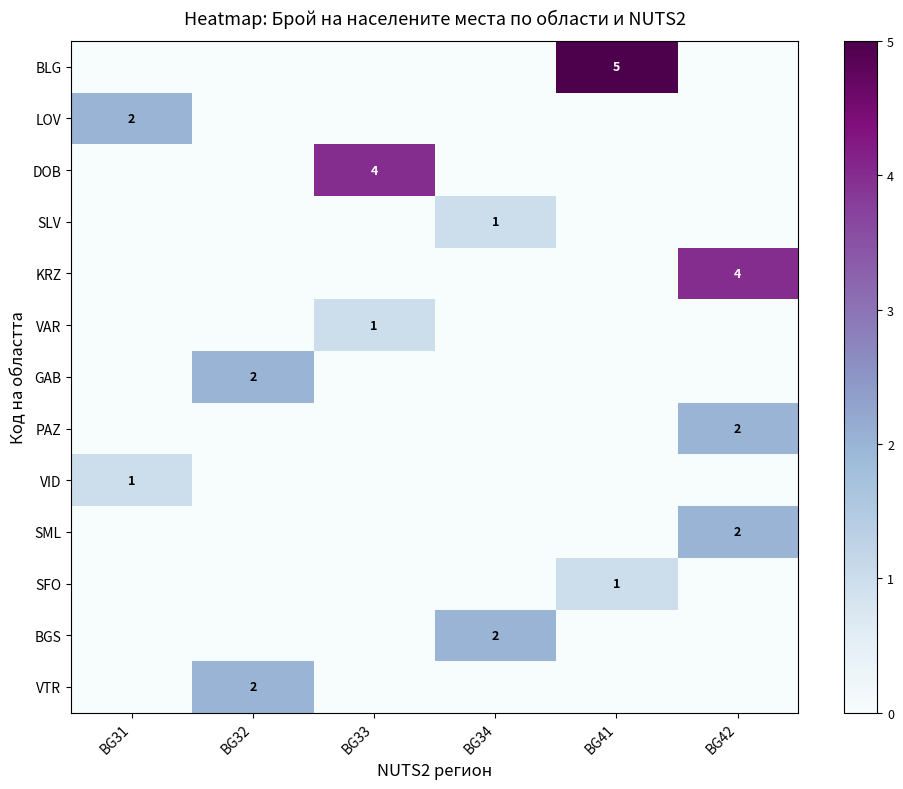

True or false: VID has a value of 2 at BG31.

False